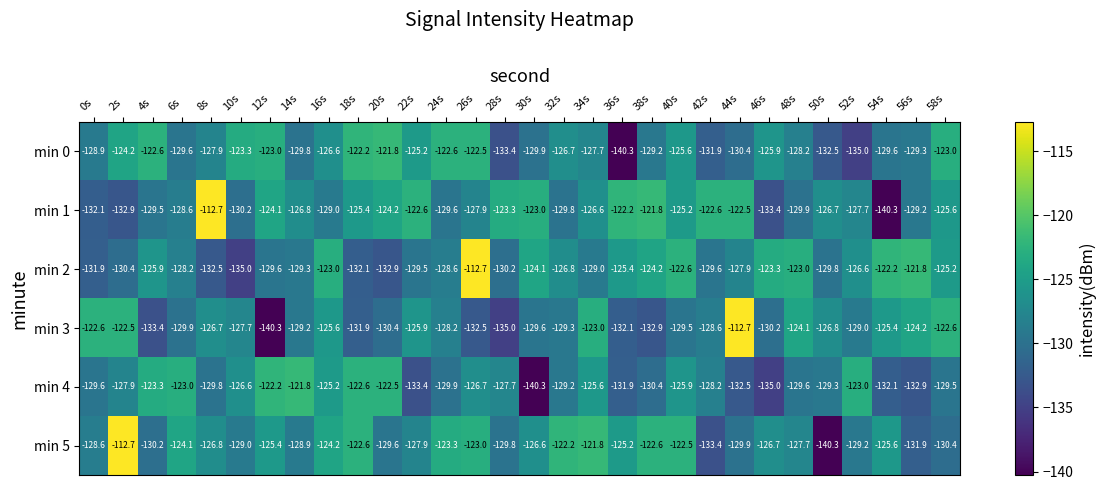

The min 3 series shows -205.7 at 12s. True or false?

False